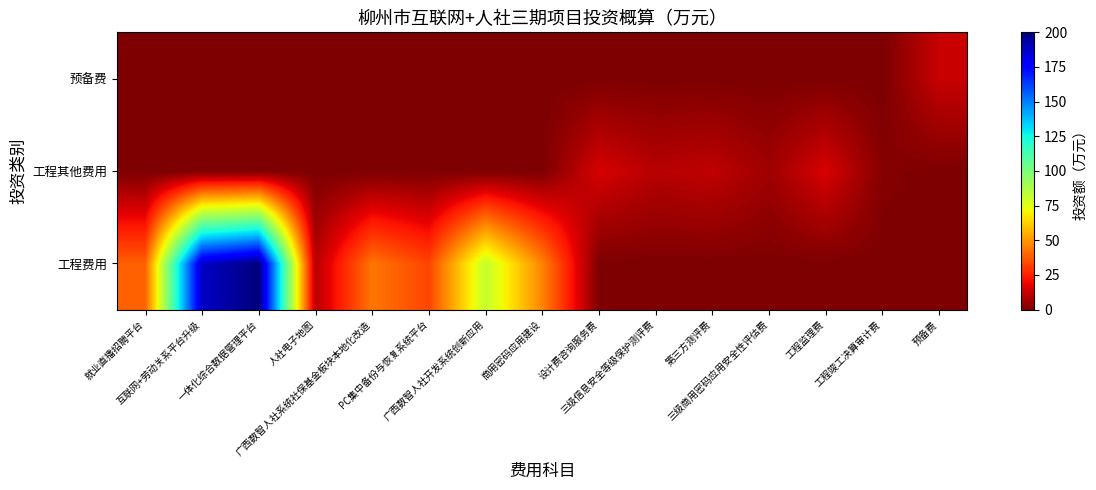

At 广西数智人社系统社保基金板块本地化改造, list the series in order from smallest to largest.

工程其他费用, 预备费, 工程费用